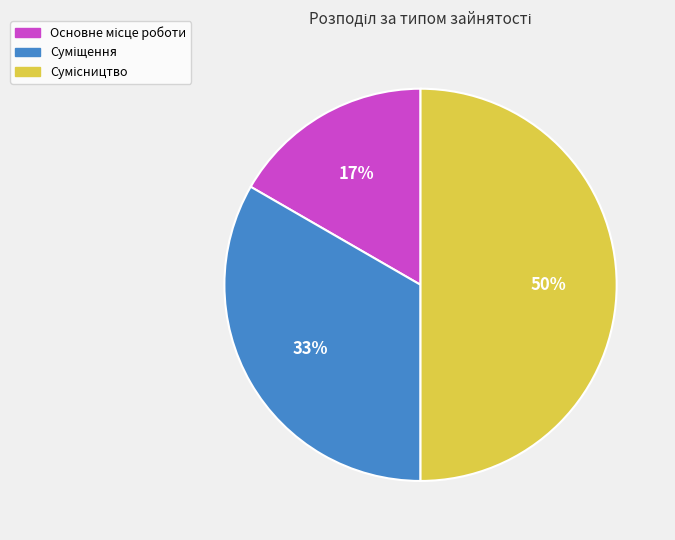

To the nearest percent, what is the difference between the largest and smallest slice percentages?

33%